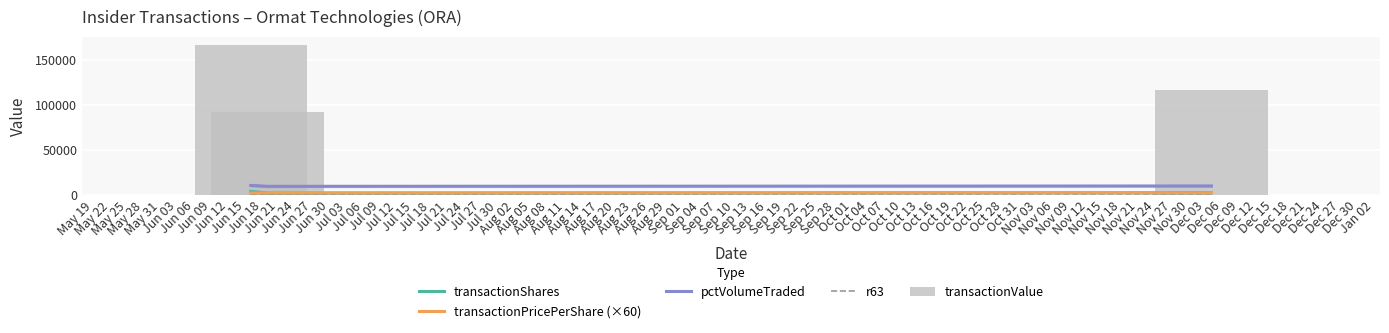

What are all the series names shown in the legend?

transactionShares, transactionPricePerShare (×60), pctVolumeTraded, r63, transactionValue